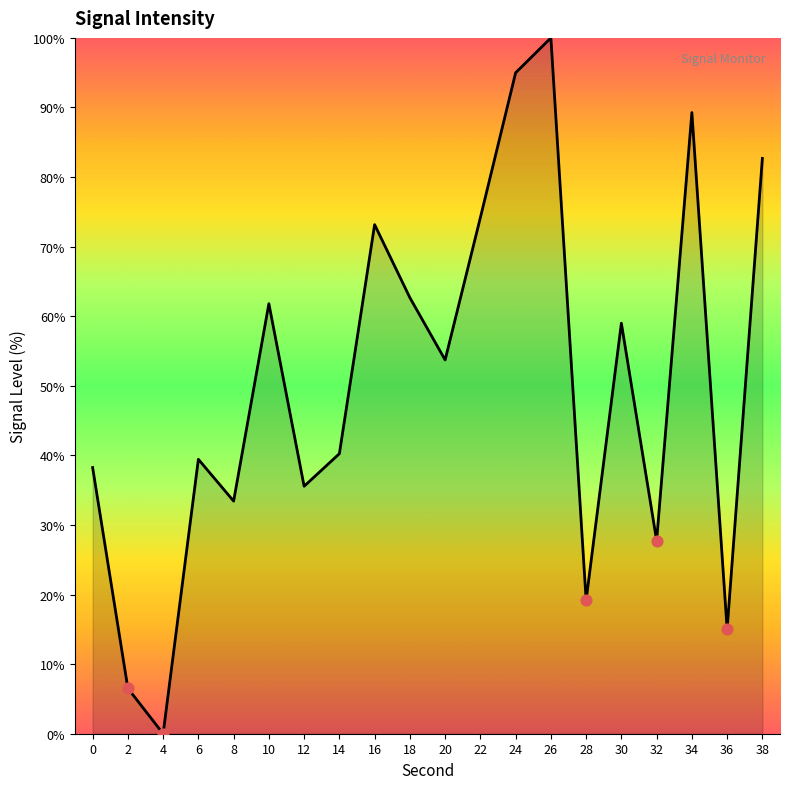

Which has a higher value, 28 or 8?

8